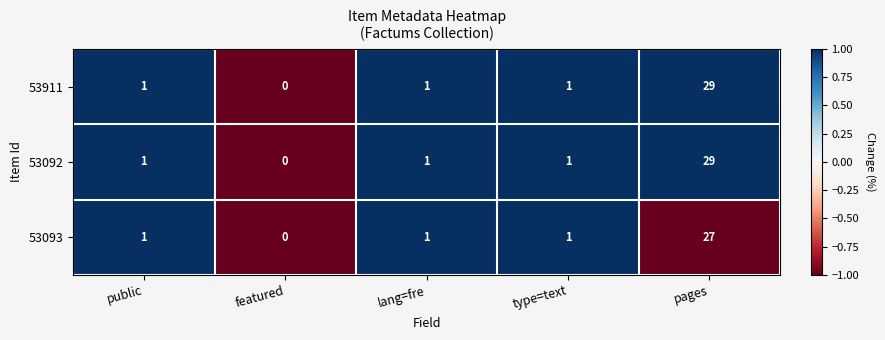

True or false: 53092 has a value of 2 at lang=fre.

False